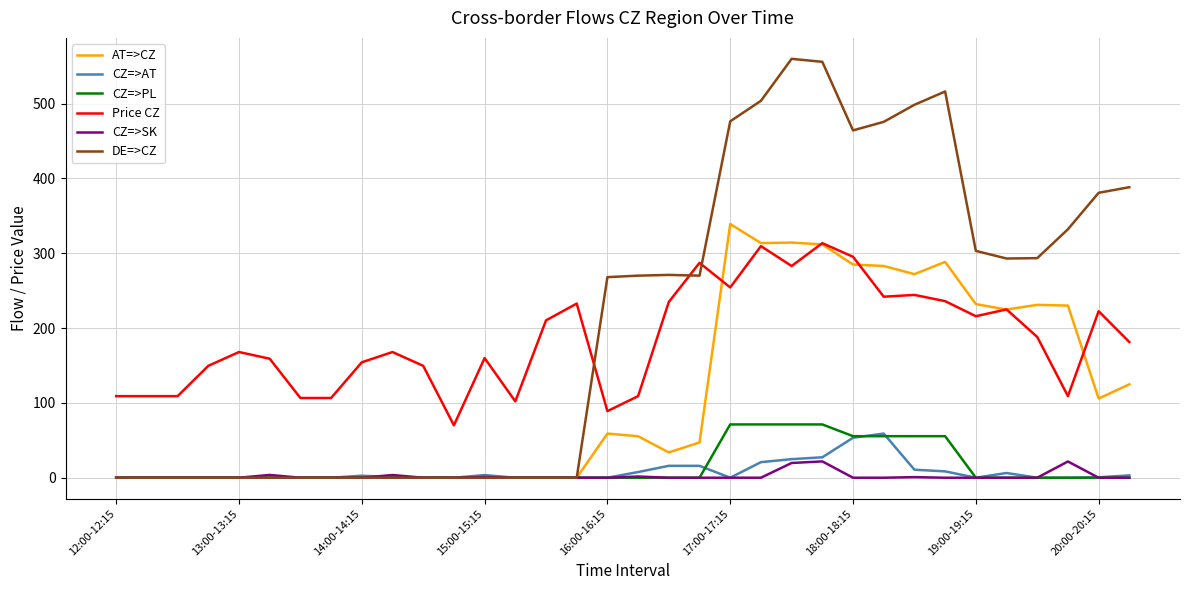

What is the sum of all CZ=>PL values?

506.8